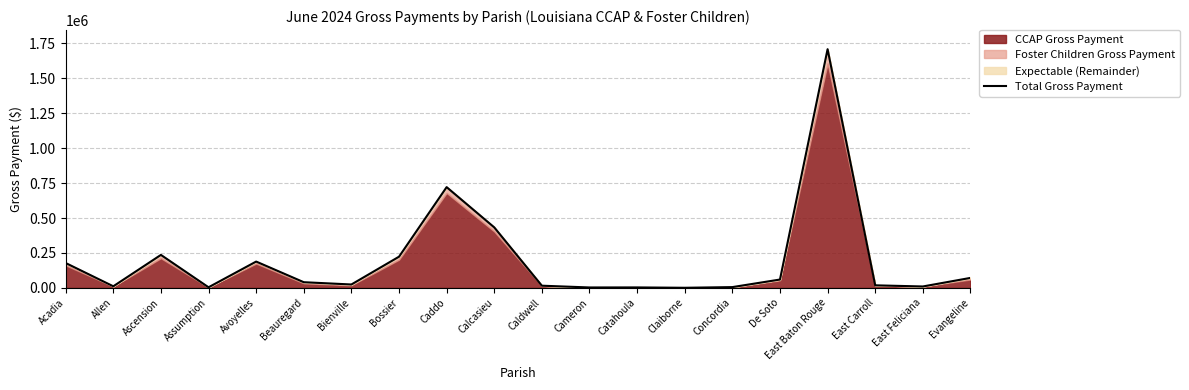

Count the number of categories in the chart.

20